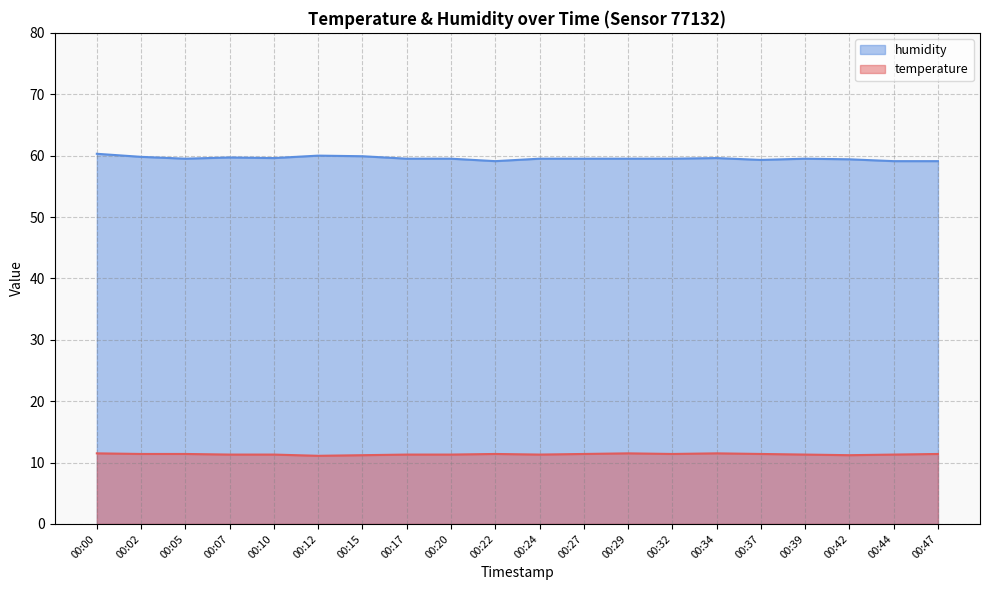

True or false: humidity and temperature cross at least once.

False